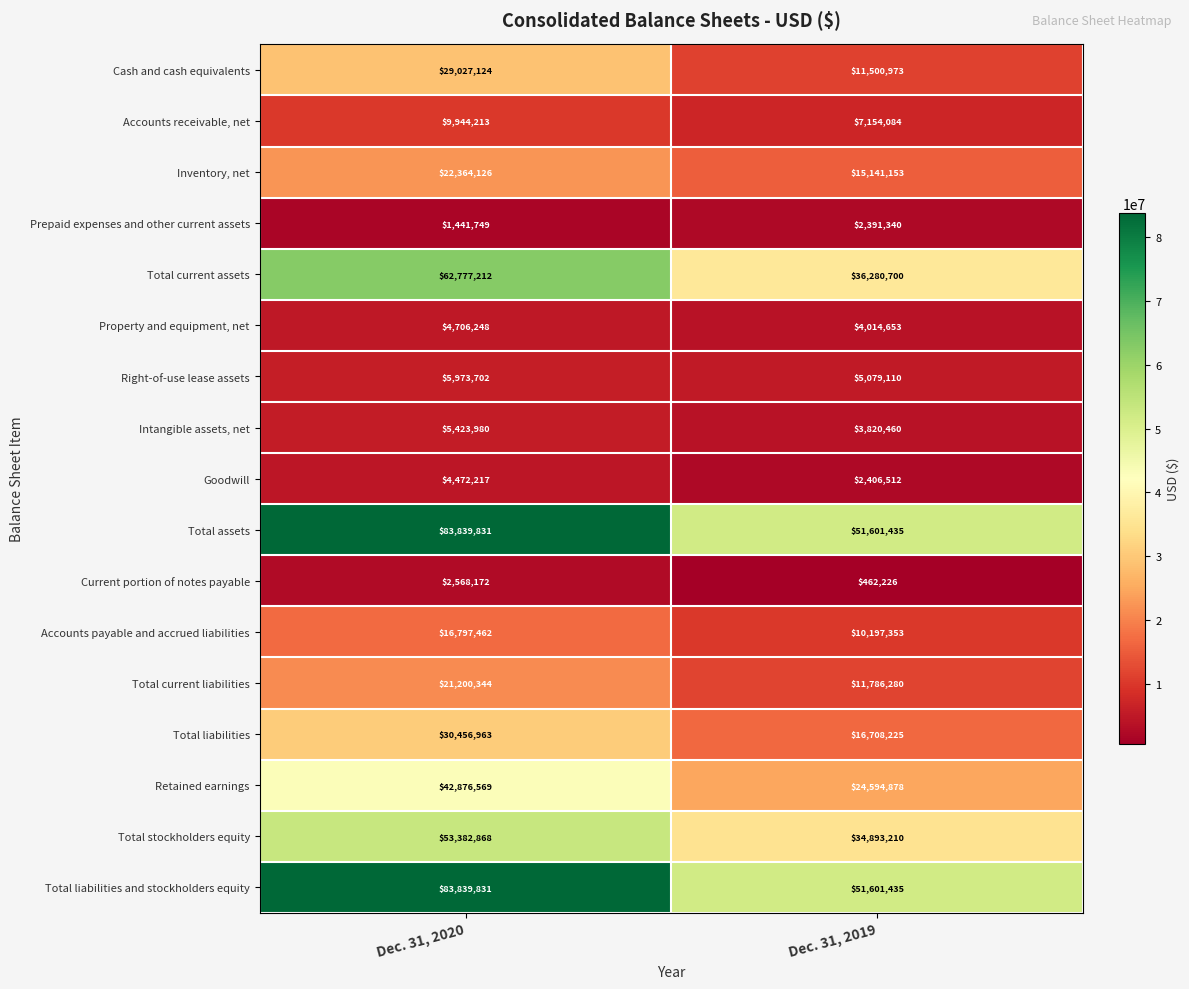

What is the difference between the Right-of-use lease assets values at Dec. 31, 2020 and Dec. 31, 2019?

894592